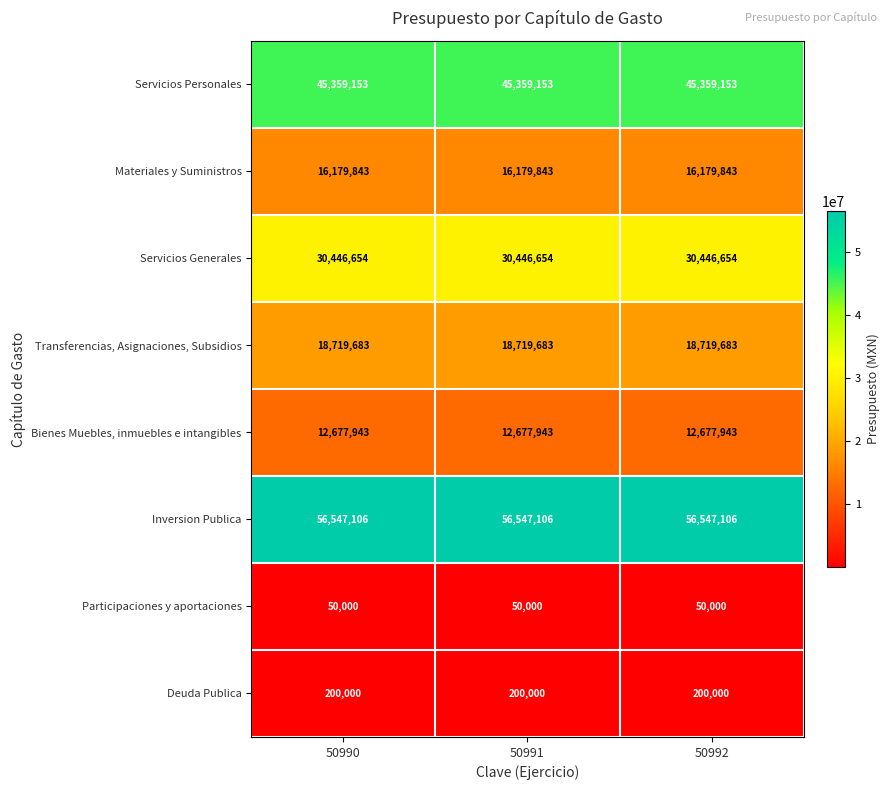

What value does the Inversion Publica series have at 50991?

56547106